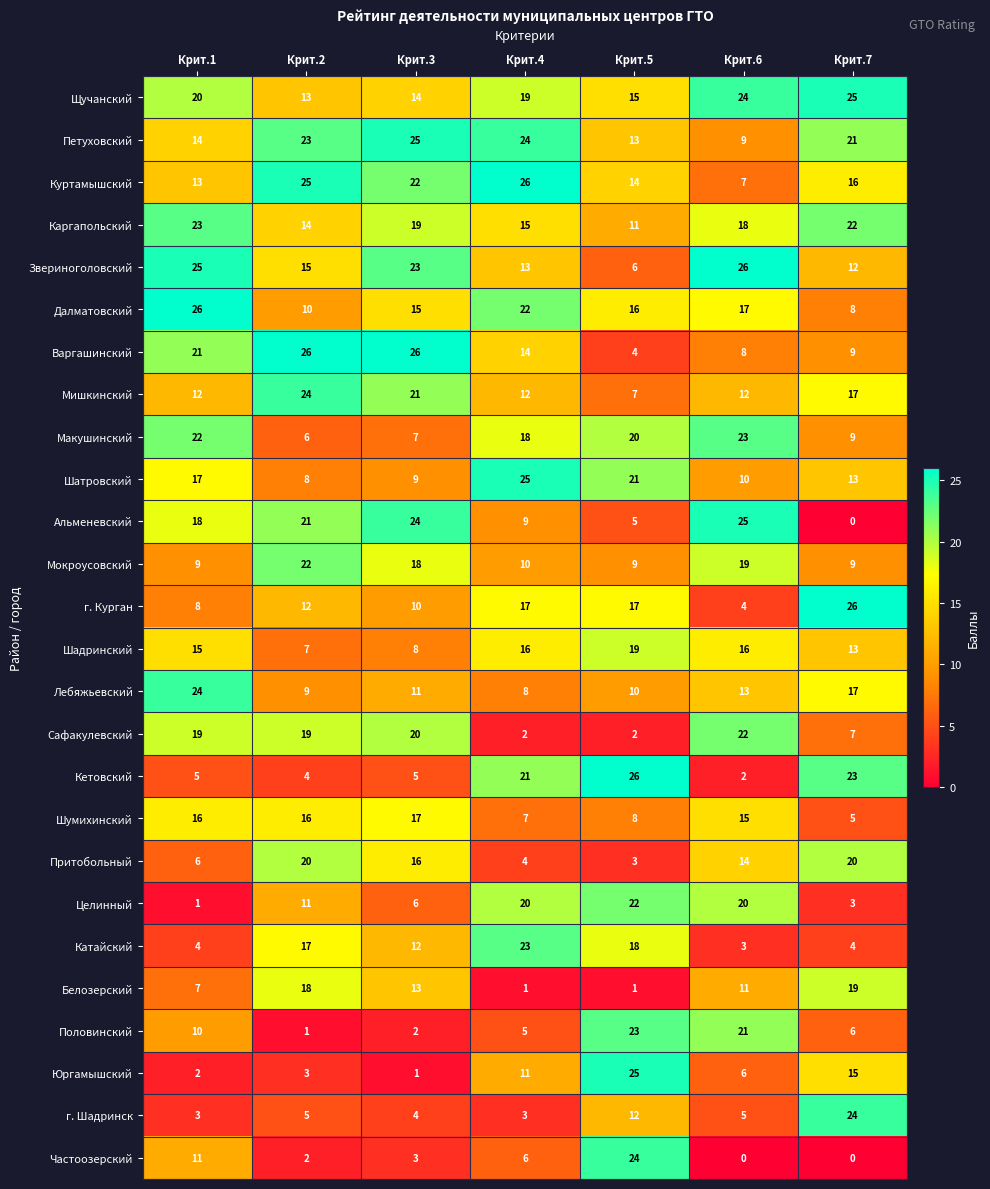

At Крит.3, list the series in order from smallest to largest.

Юргамышский, Половинский, Частоозерский, г. Шадринск, Кетовский, Целинный, Макушинский, Шадринский, Шатровский, г. Курган, Лебяжьевский, Катайский, Белозерский, Щучанский, Далматовский, Притобольный, Шумихинский, Мокроусовский, Каргапольский, Сафакулевский, Мишкинский, Куртамышский, Звериноголовский, Альменевский, Петуховский, Варгашинский